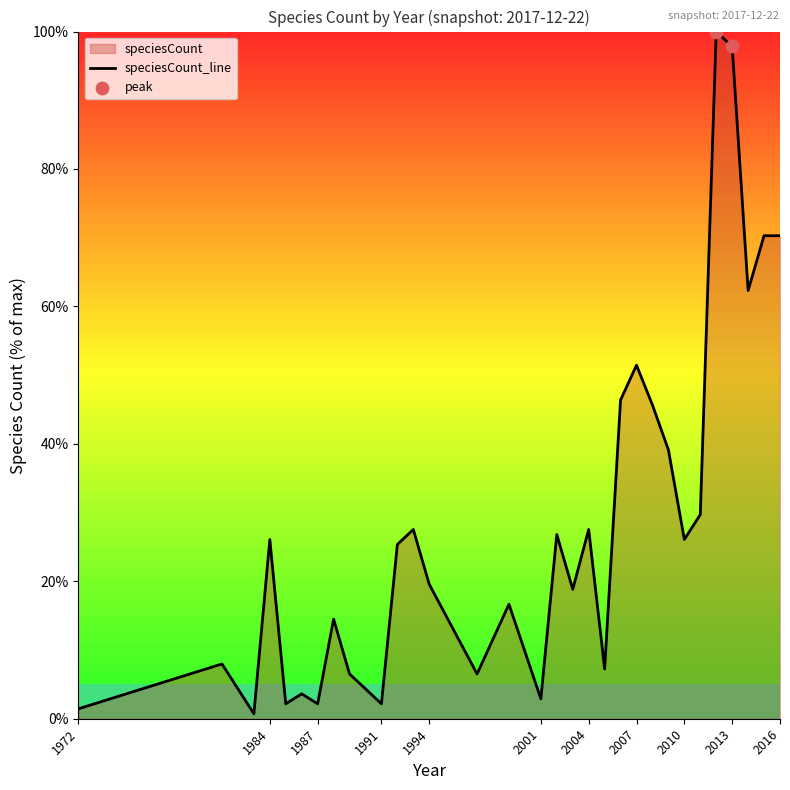

What is the change in value from 1985 to 2013?

+95.7